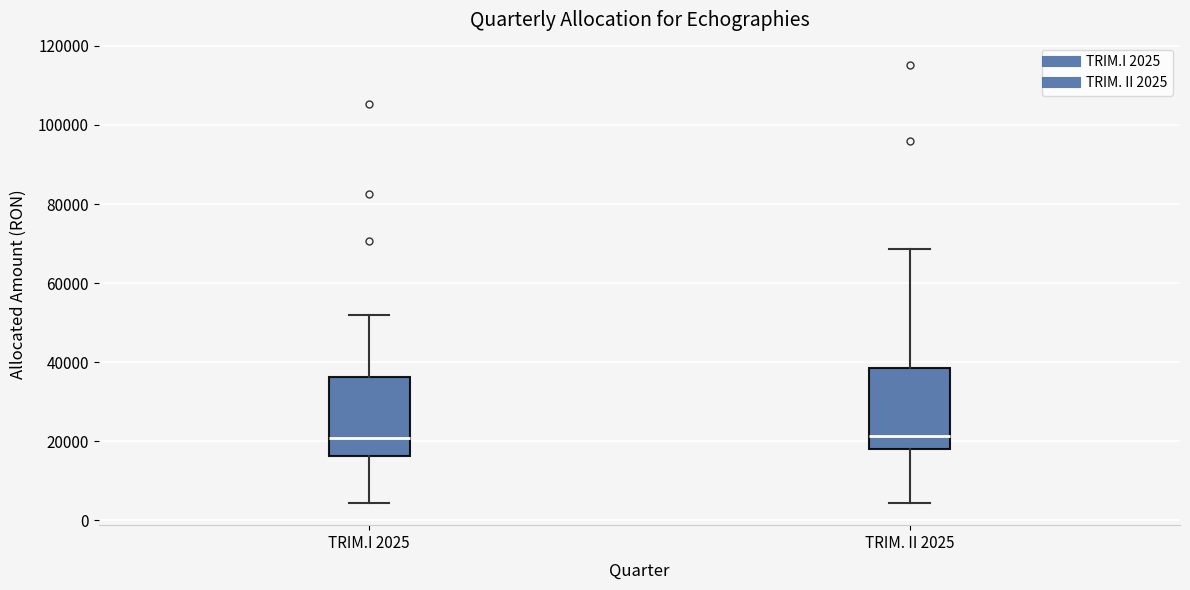

Reading left to right, read every box against the y-axis: the position of its median line, the range the box covers, and the ends of its whiskers. The values are not printed on the chart, so give them approximately, as read against the axis.

TRIM.I 2025: median 20000, box 16000 to 36000, whiskers 4000 to 52000
TRIM. II 2025: median 22000, box 18000 to 38000, whiskers 4000 to 68000